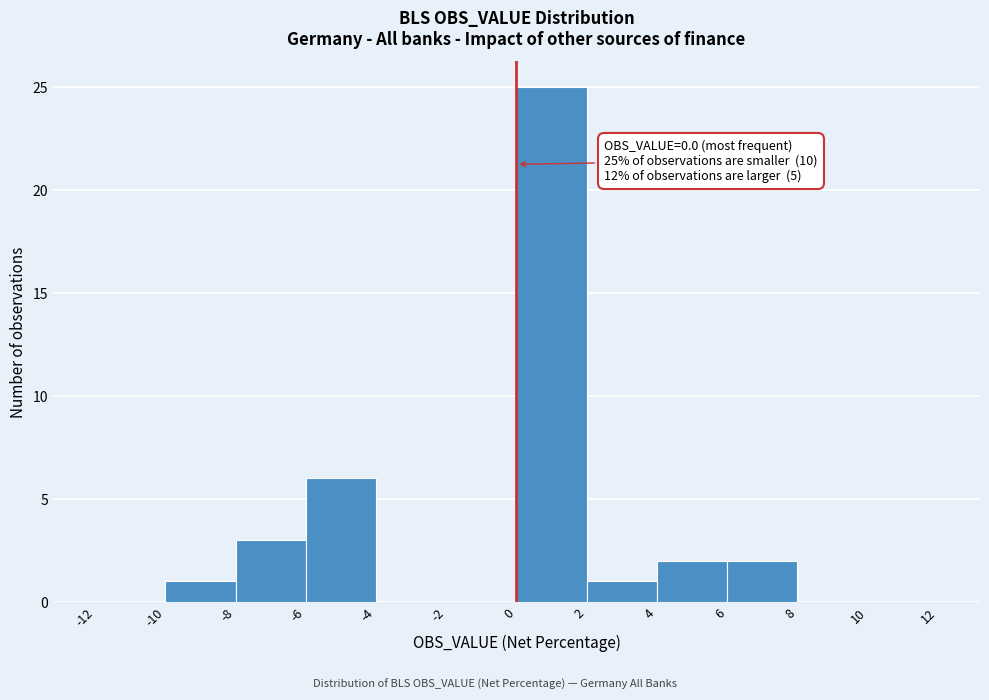

Which range on the x-axis has the tallest bar?

0 to 2